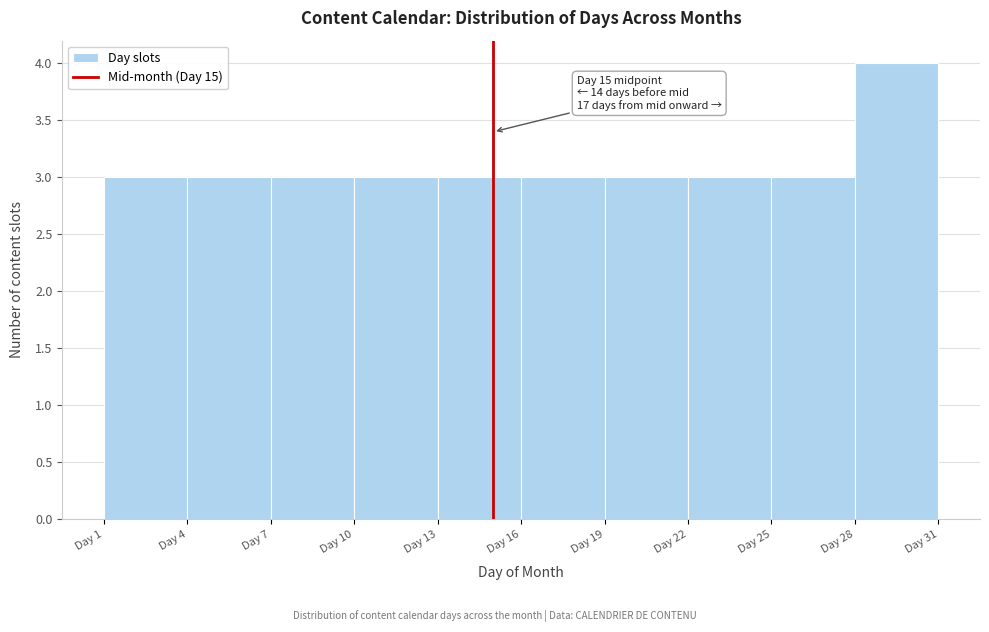

Which range on the x-axis has the tallest bar?

28 to 31